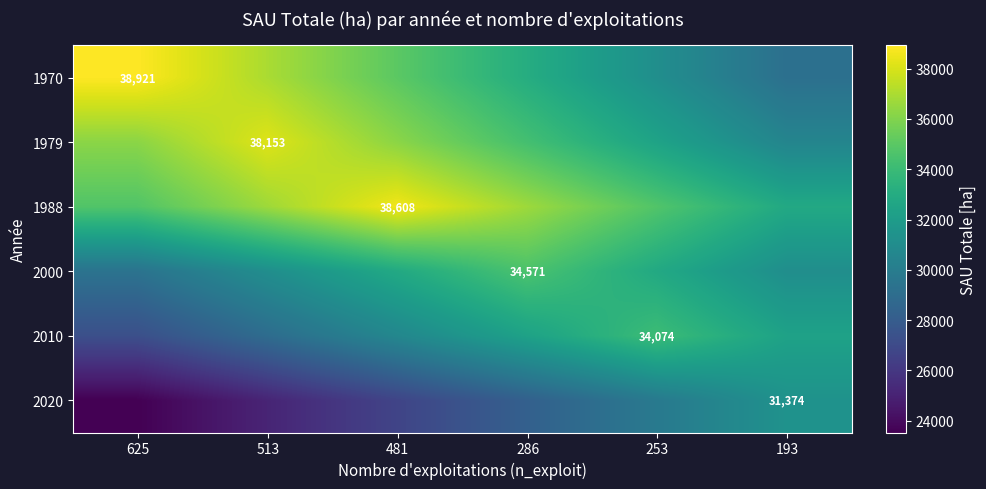

How many values in the 1988 series are below 36677?

3